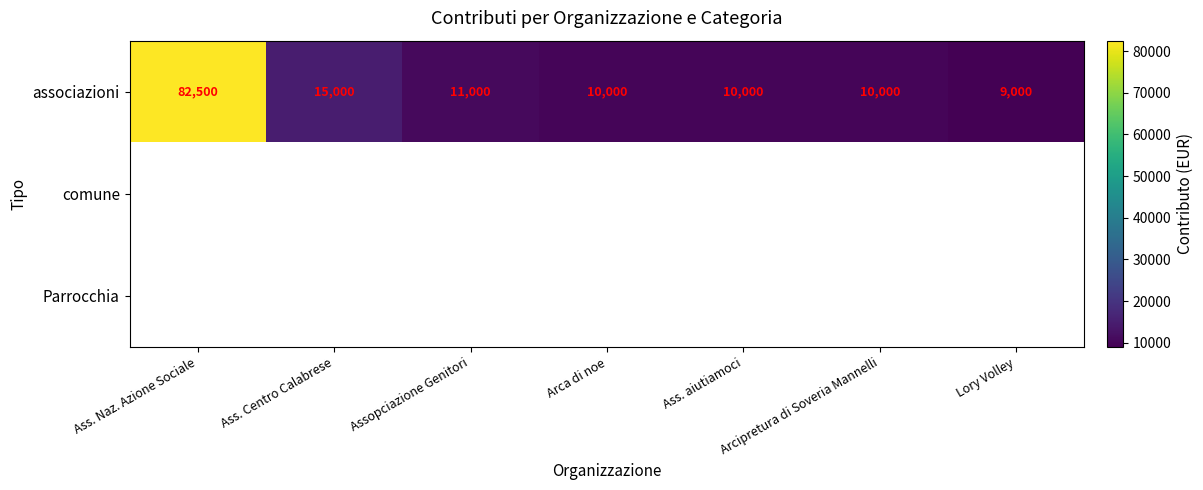

The value of associazioni at Ass. aiutiamoci is 16313. True or false?

False